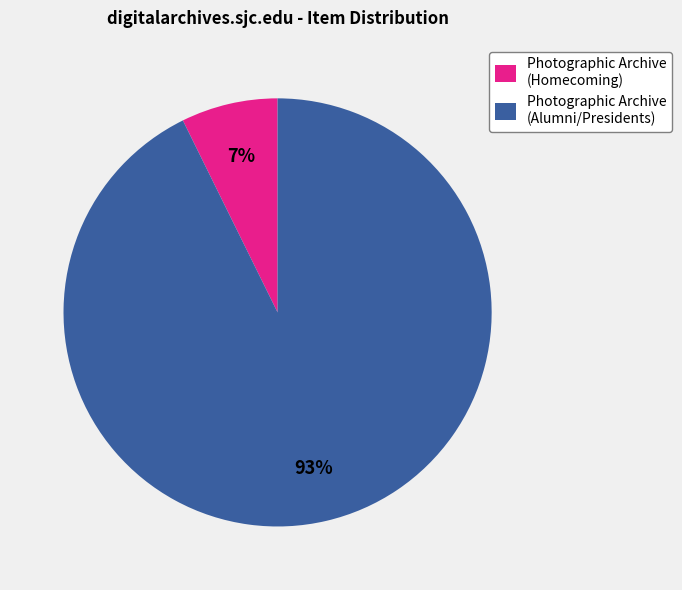

Is the sum of Photographic Archive (Alumni/Presidents) and Photographic Archive (Homecoming) greater than half?

Yes